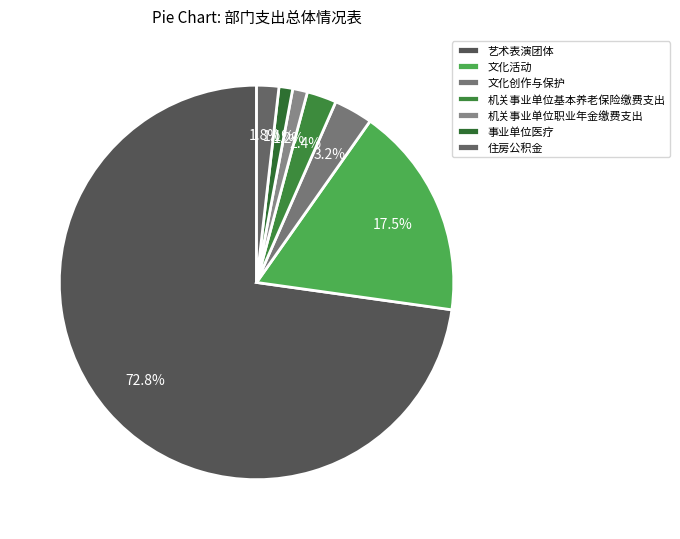

Is 机关事业单位职业年金缴费支出 the majority of the pie?

No